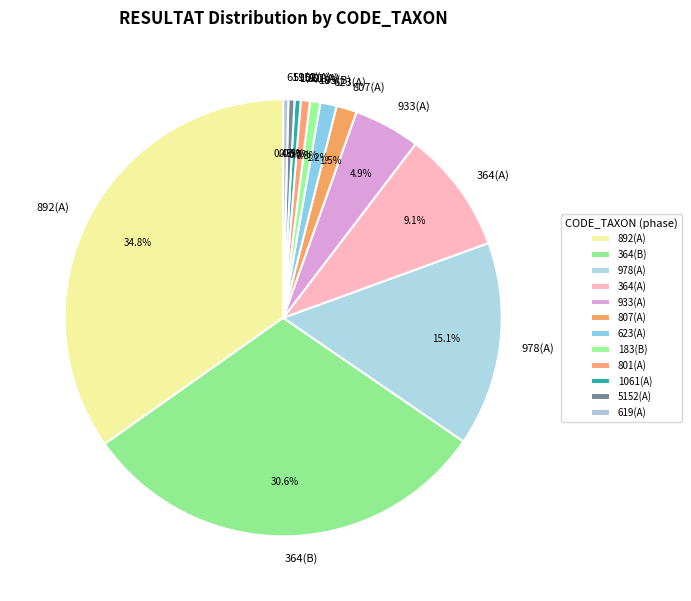

How many segments does this pie chart have?

12